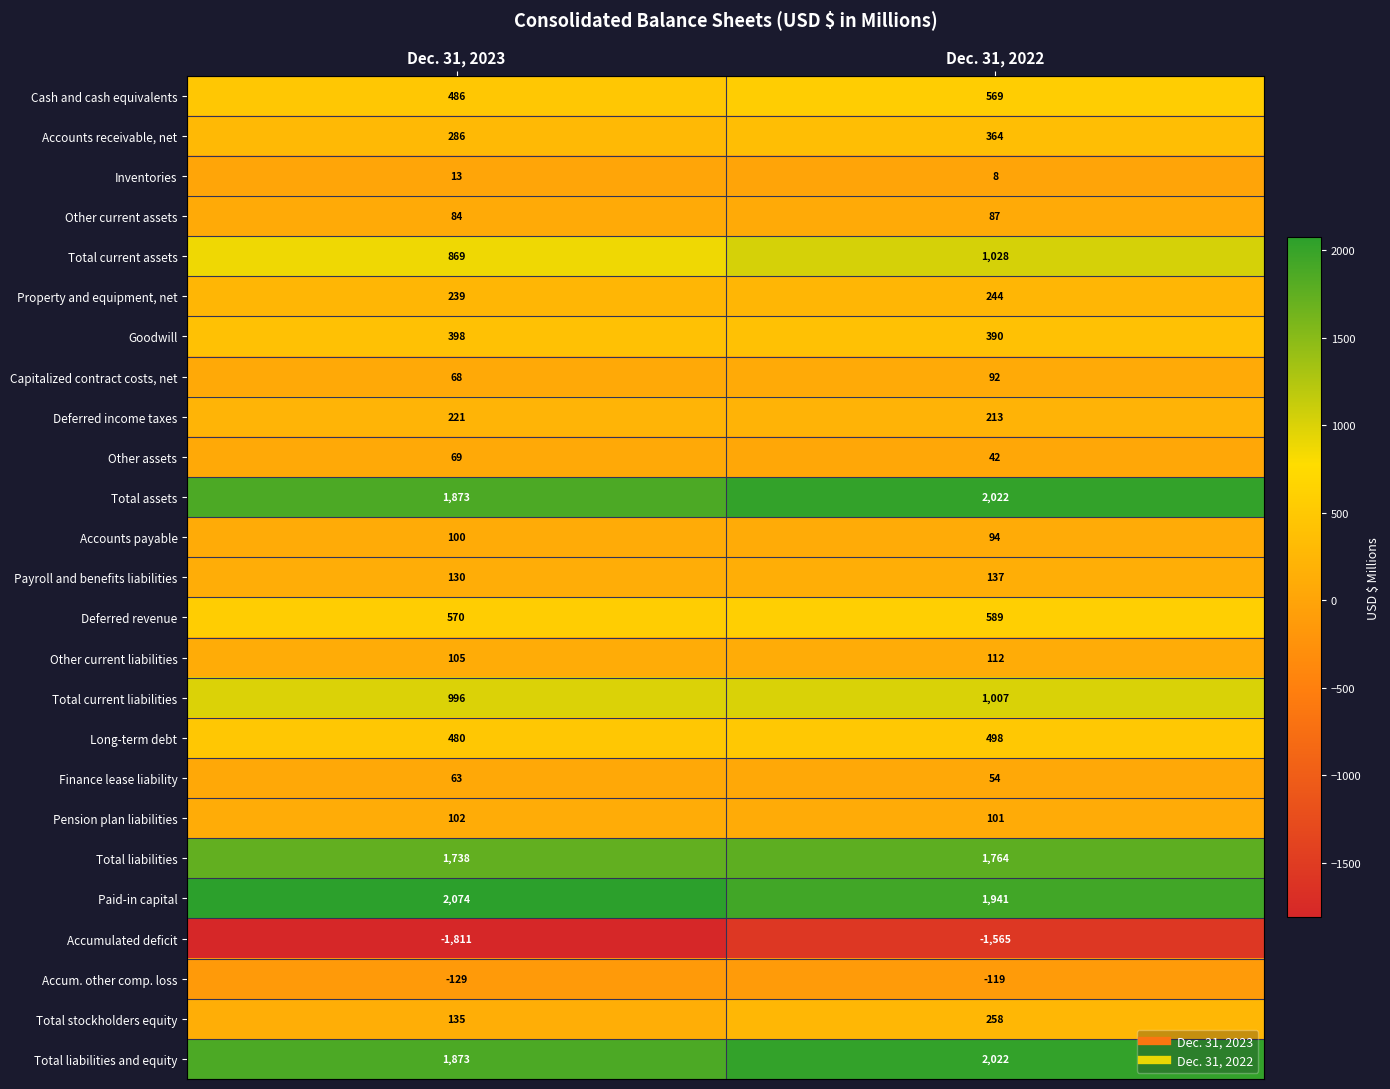

Is it true that Other assets equals 16 at Dec. 31, 2023?

False